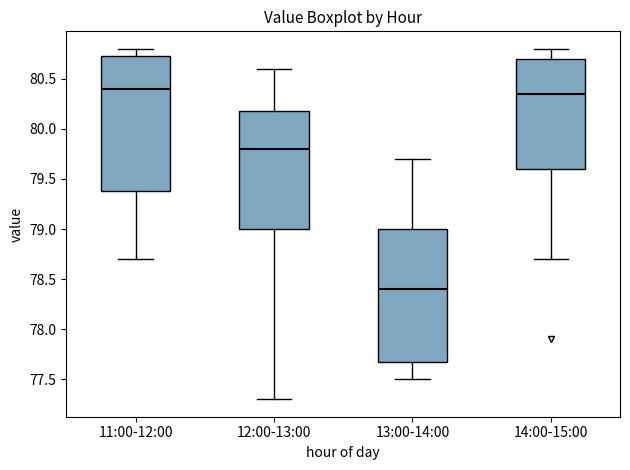

Reading left to right, read every box against the y-axis: the position of its median line, the range the box covers, and the ends of its whiskers. The values are not printed on the chart, so give them approximately, as read against the axis.

11:00-12:00: median 80.40, box 79.40 to 80.75, whiskers 78.70 to 80.80
12:00-13:00: median 79.80, box 79.00 to 80.20, whiskers 77.30 to 80.60
13:00-14:00: median 78.40, box 77.70 to 79.00, whiskers 77.50 to 79.70
14:00-15:00: median 80.35, box 79.60 to 80.70, whiskers 78.70 to 80.80